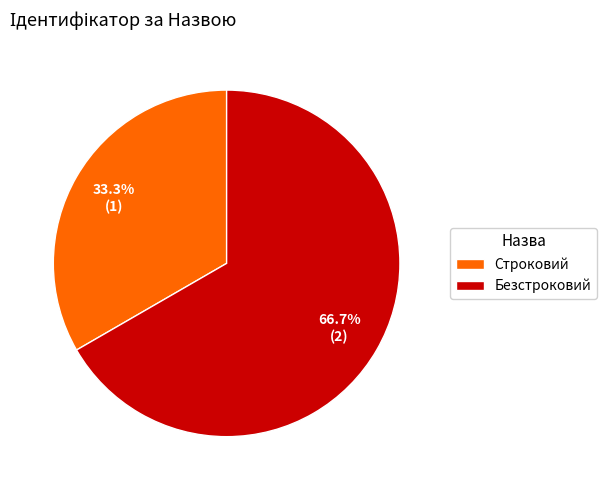

To the nearest percent, what is the difference between the Строковий and Безстроковий slice percentages?

33%